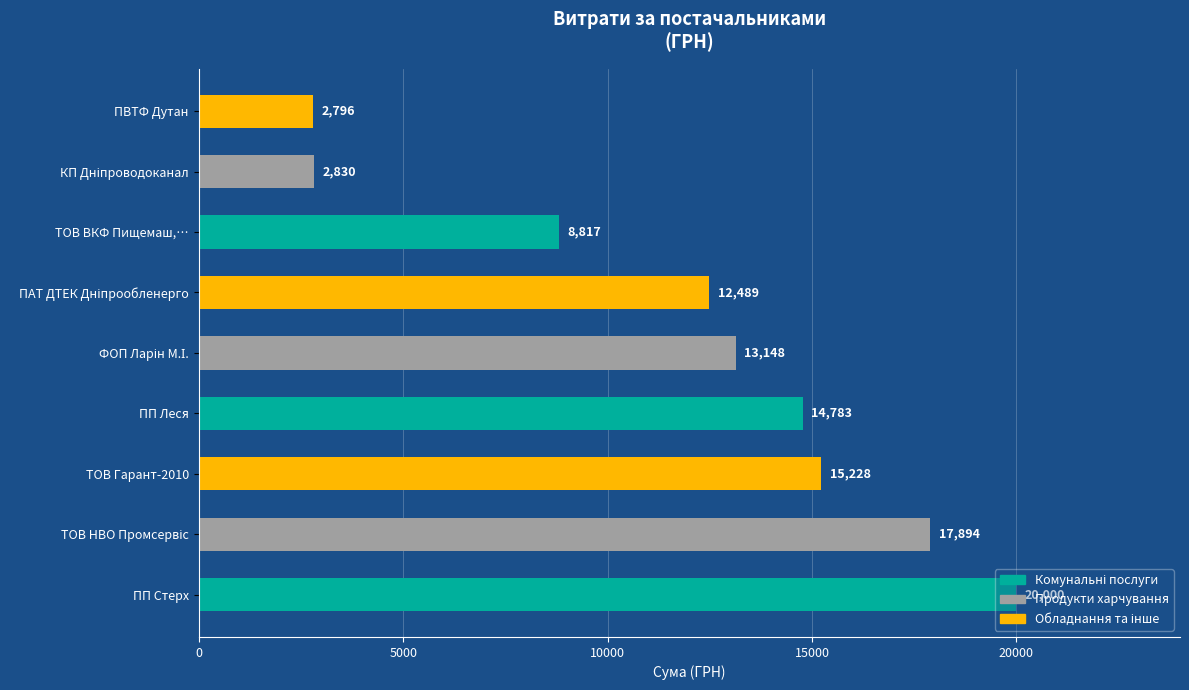

Is it true that the value at ПВТФ Дутан is 1315.8?

False